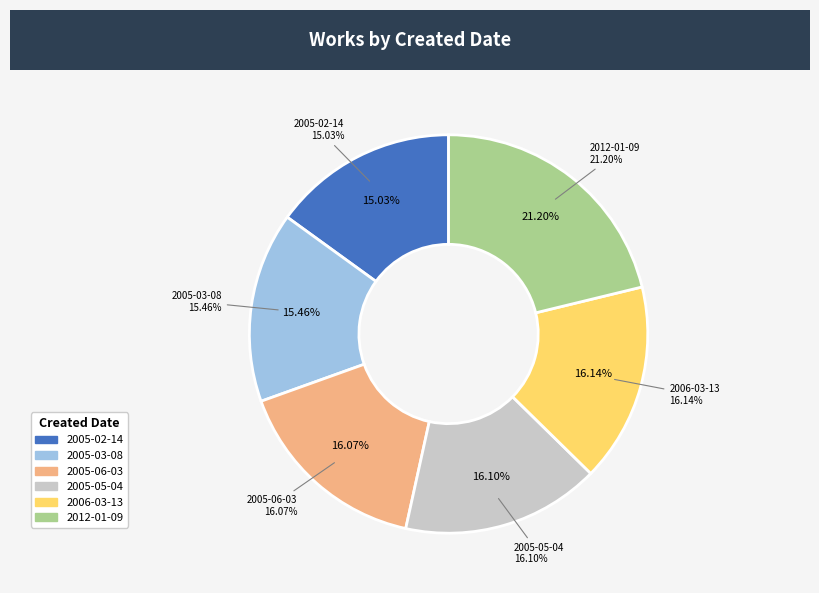

True or false: 2006-03-13 accounts for 16% of the total.

True